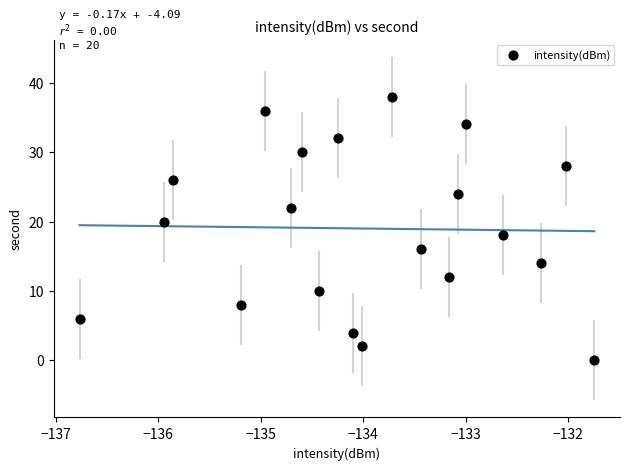

What is the range of Y values (max minus min)?

38